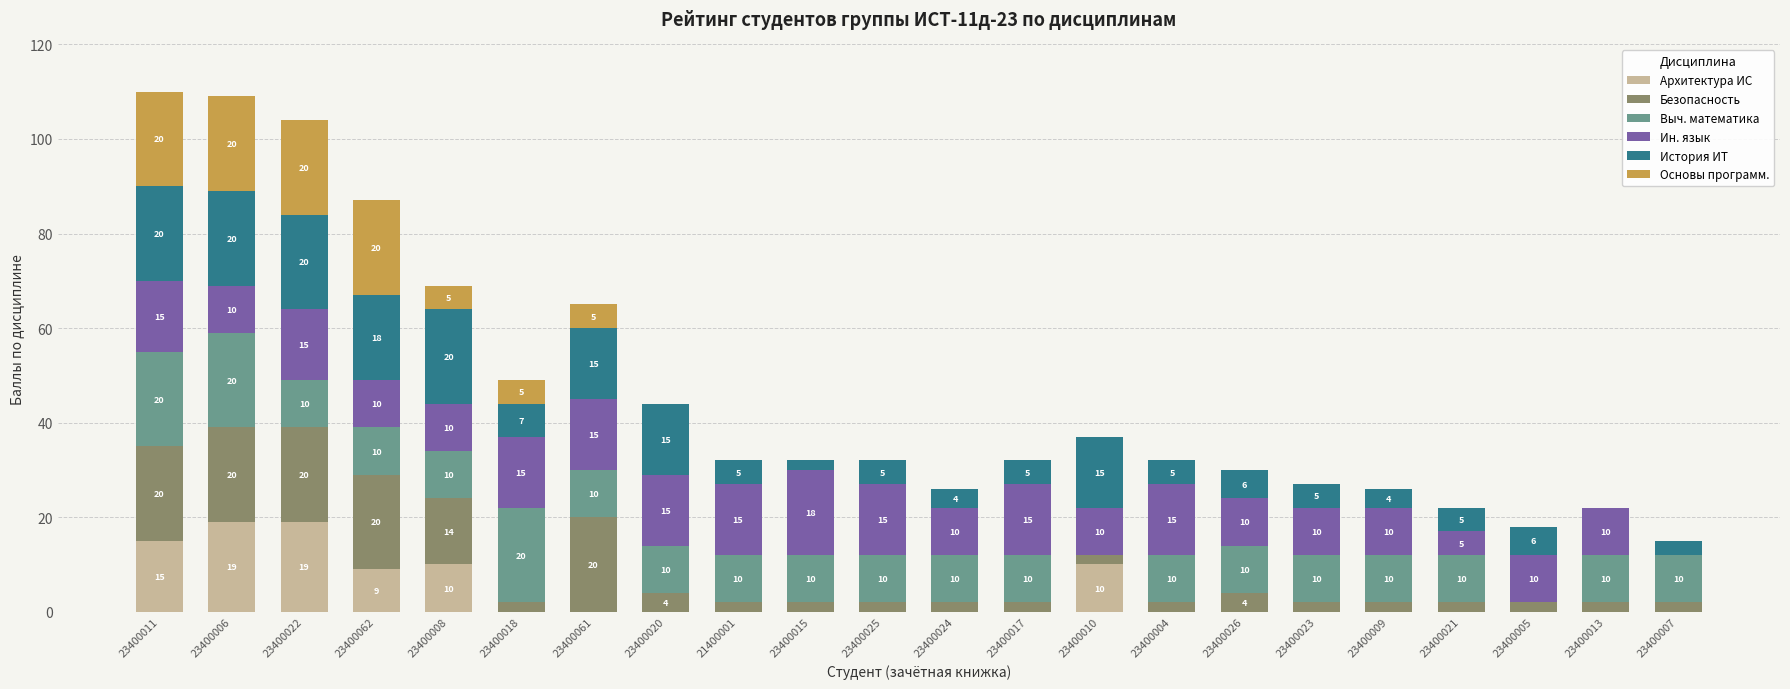

Is it true that Архитектура ИС equals 9 at 23400017?

False